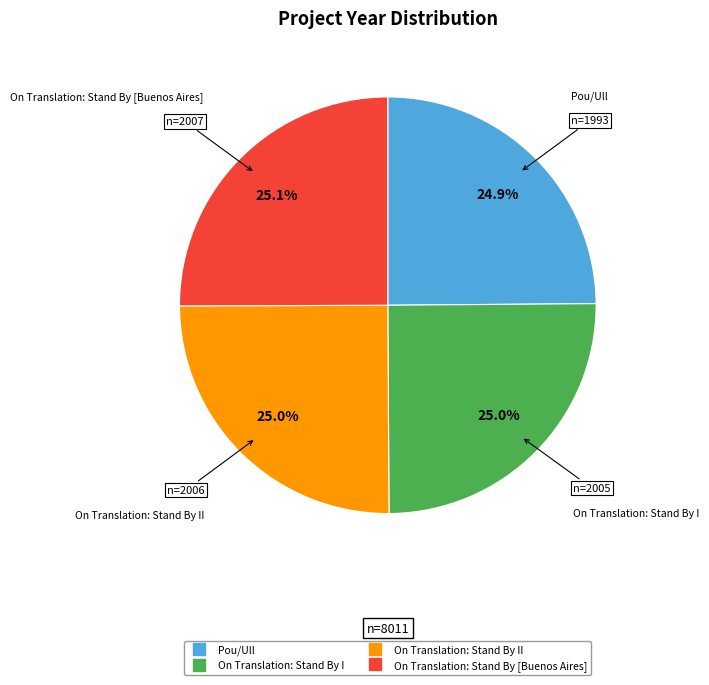

Does any single category account for the majority?

No